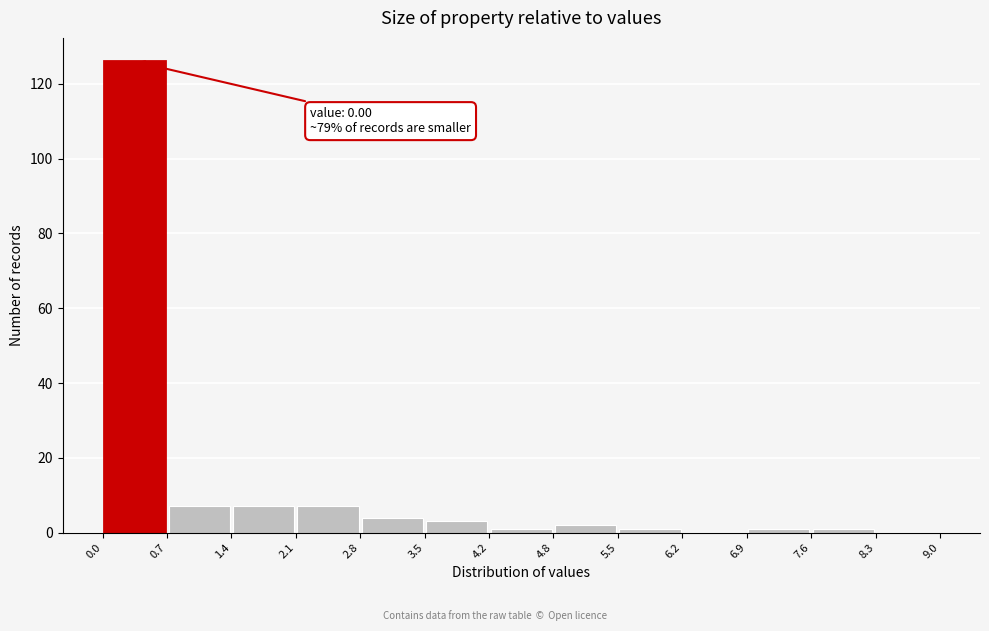

Over which range of the x-axis is the bar tallest?

0.0 to 0.7